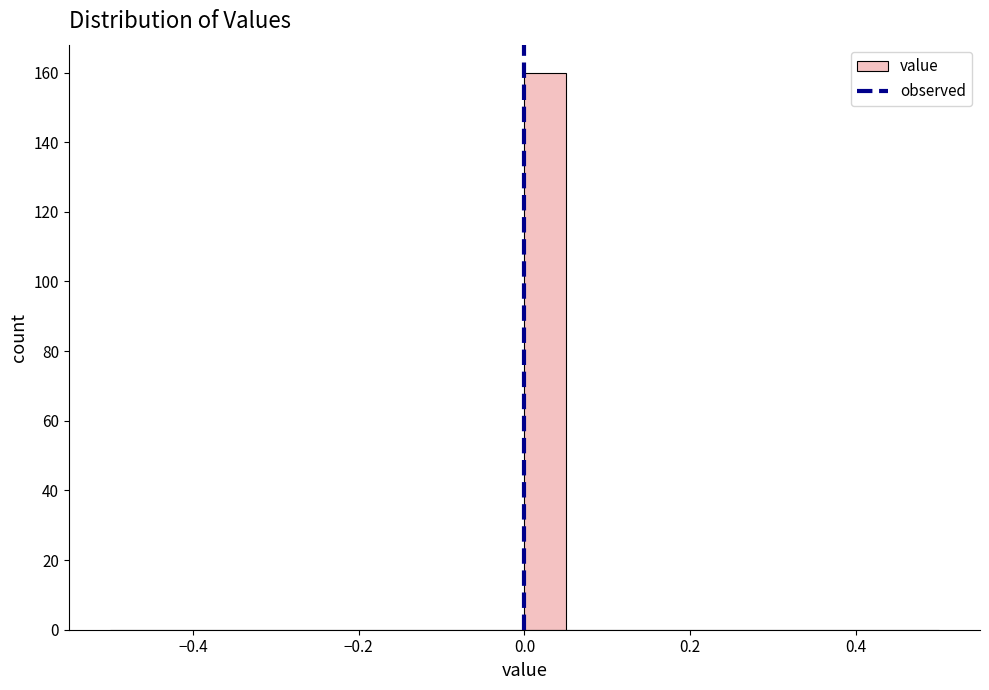

Around what value on the x-axis is the tallest bar? Give the approximate position of its centre, as read against the axis.

0.02